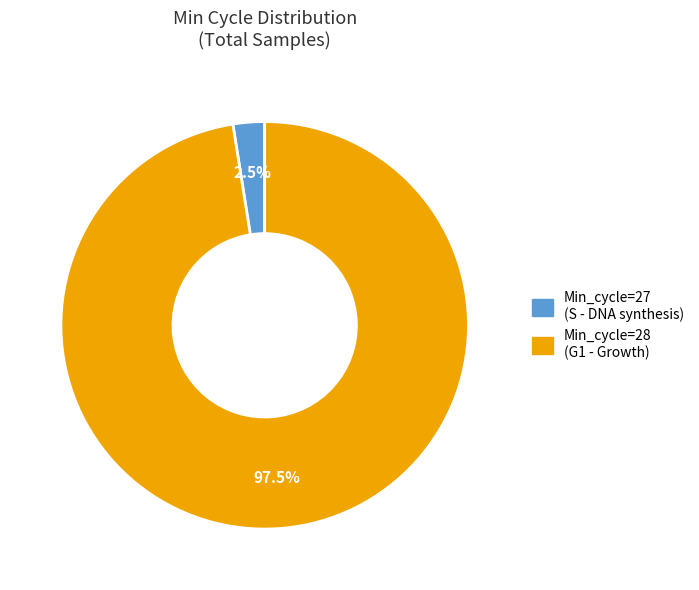

Is there a majority slice in this chart?

Yes